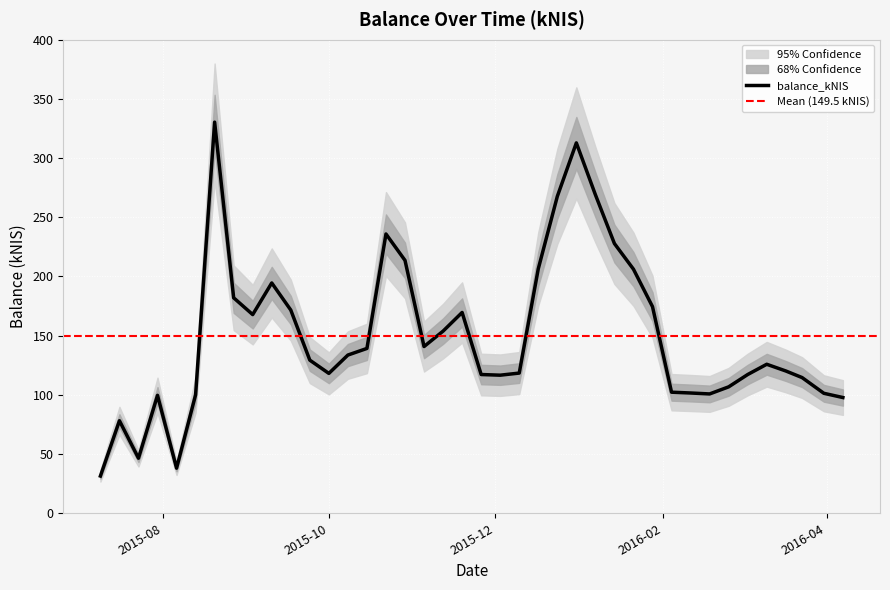

How many data points does each series have?

40